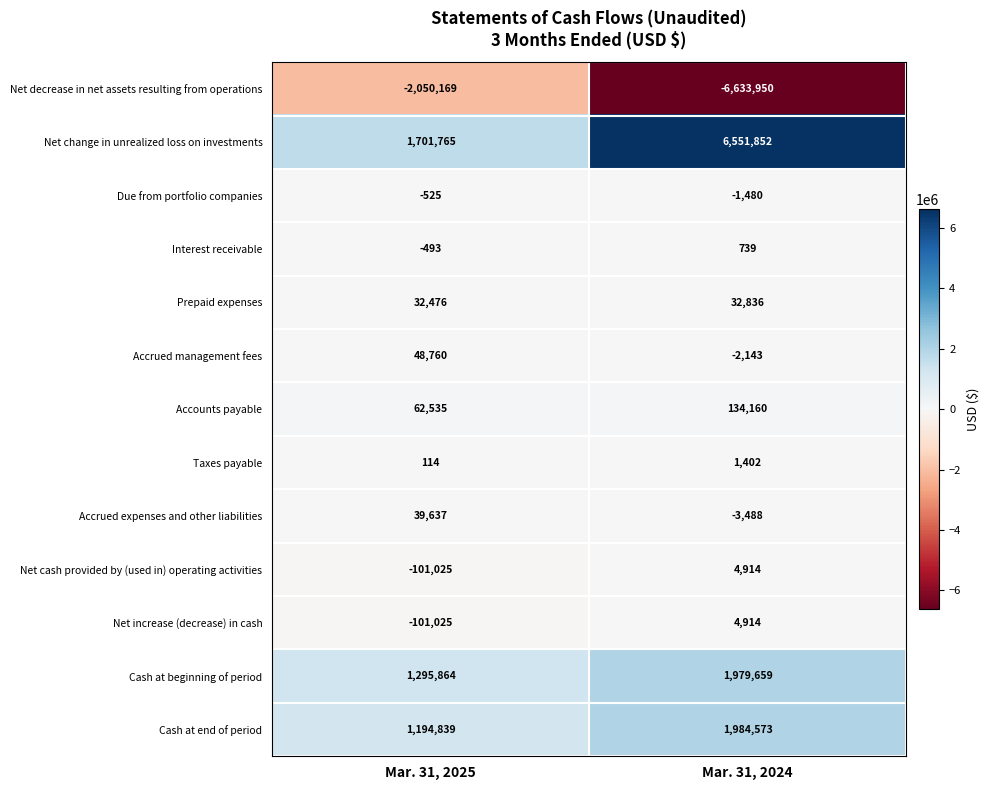

The value of Accrued management fees at Mar. 31, 2024 is -2143. True or false?

True